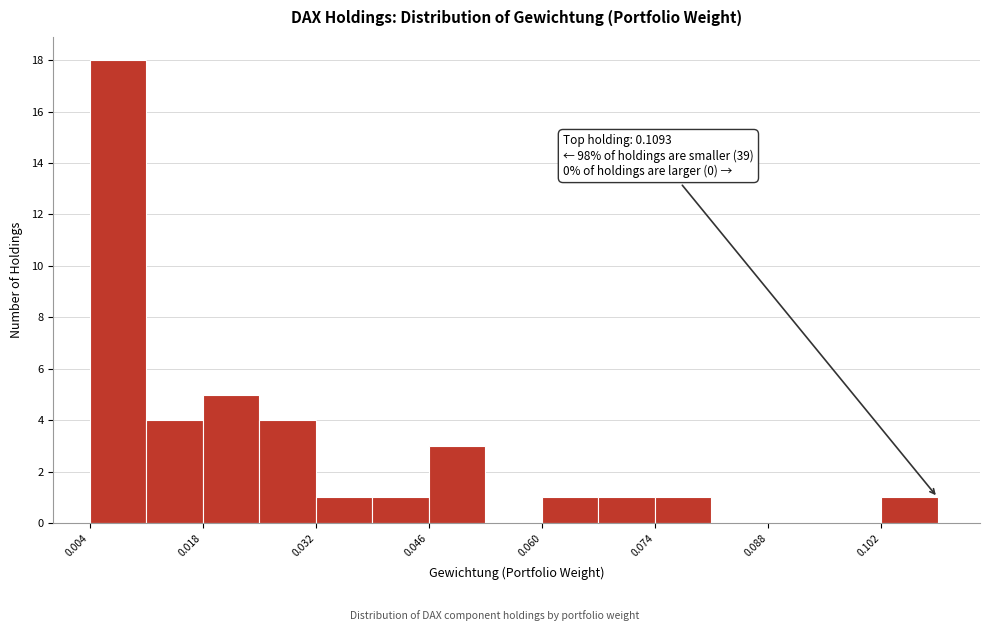

Around what value on the x-axis is the tallest bar? Give the approximate position of its centre, as read against the axis.

0.008